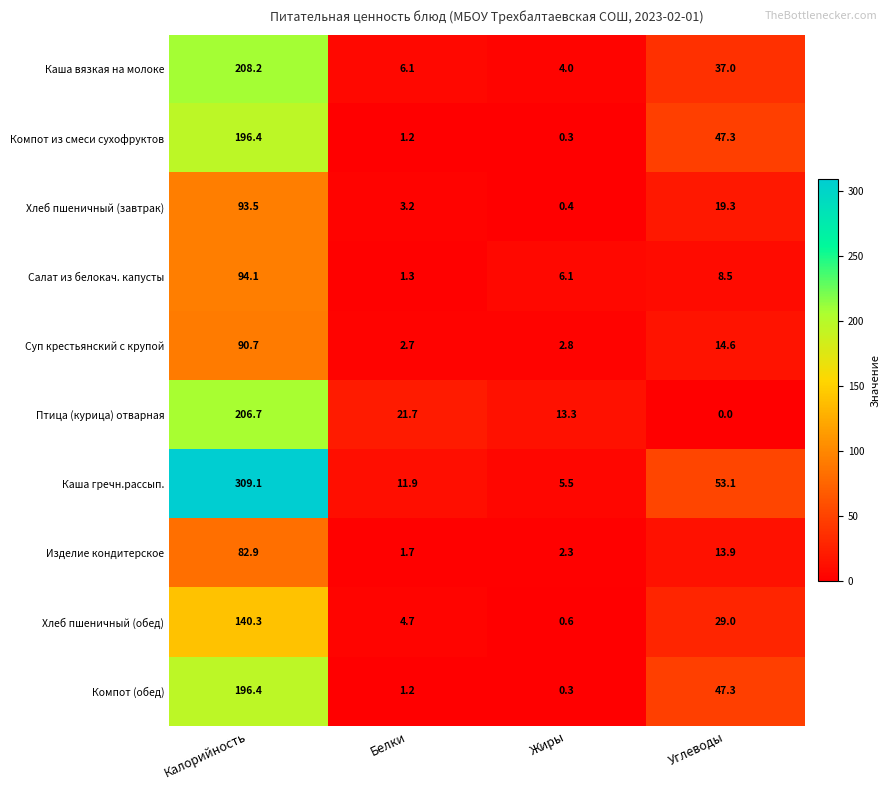

How many values in the Изделие кондитерское series exceed 13?

2